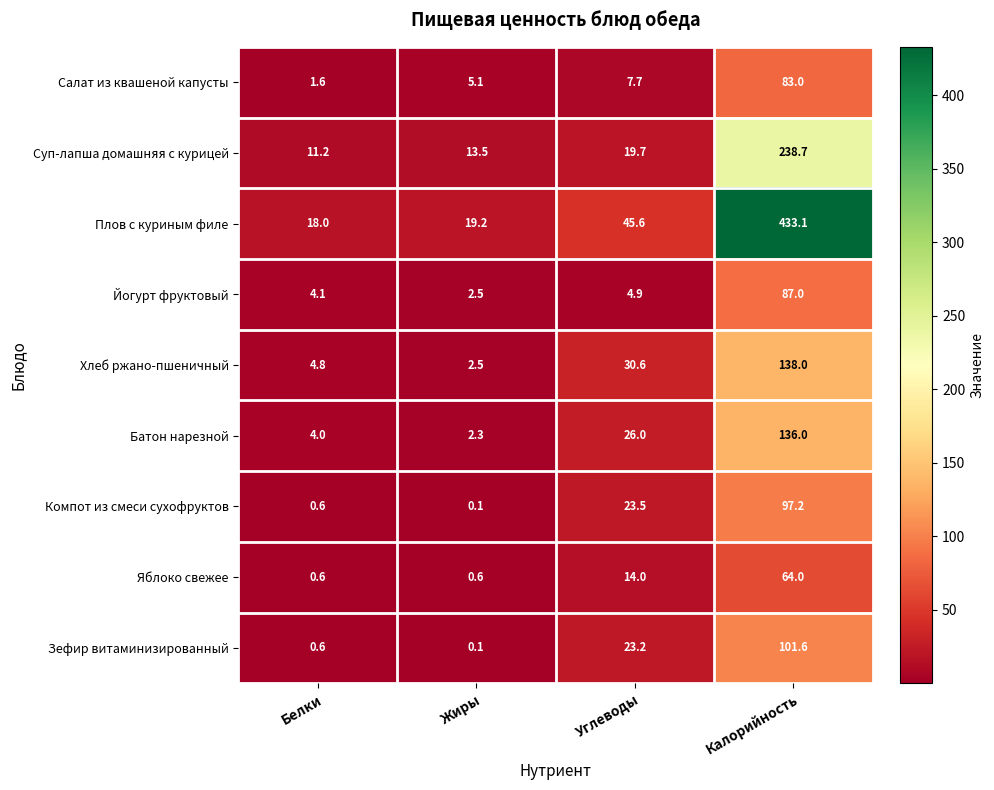

What is the approximate value of Плов с куриным филе at Белки?

18.0